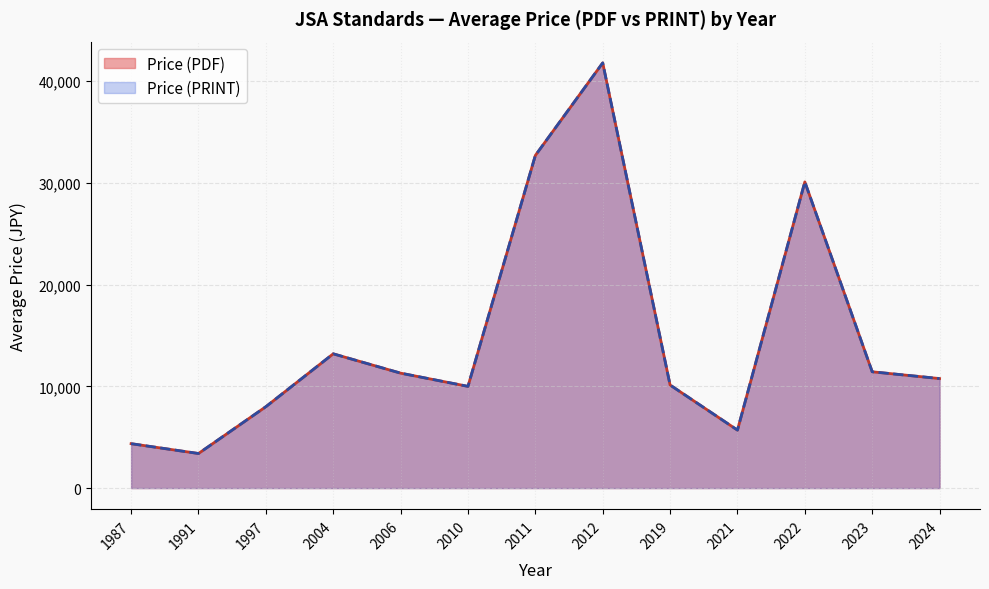

Is it true that Price (PDF) equals 2047 at 2023?

False